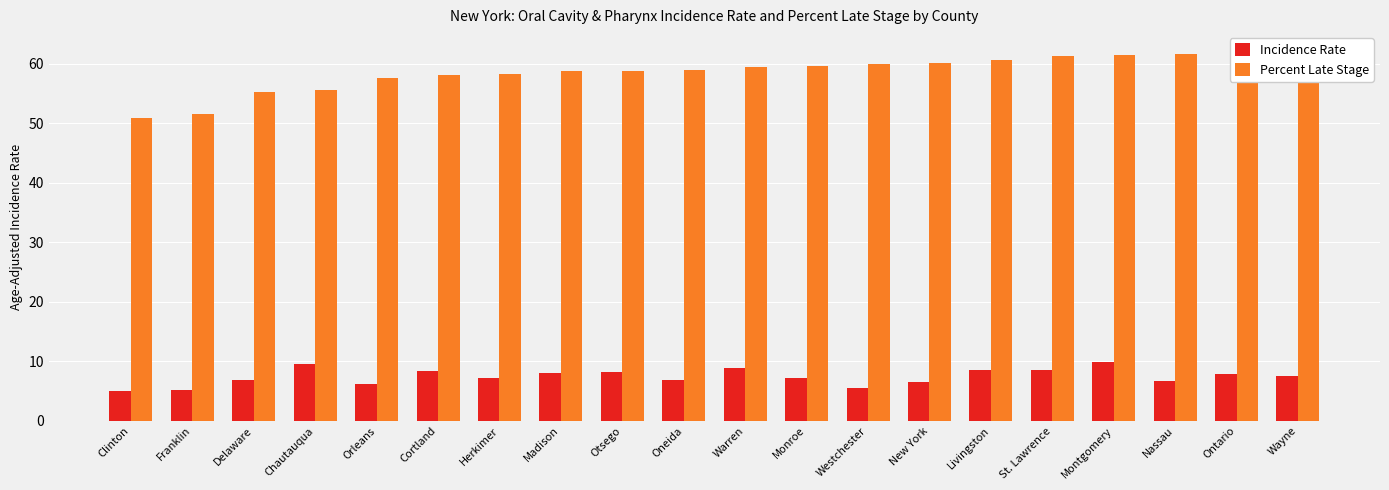

Reading left to right, transcribe all the data shown in this chart.

Incidence Rate: 5.0	5.1	6.8	9.5	6.1	8.4	7.2	8.0	8.2	6.8	8.8	7.2	5.5	6.5	8.6	8.6	9.8	6.7	7.9	7.5
Percent Late Stage: 50.9	51.6	55.3	55.6	57.6	58.1	58.3	58.7	58.7	58.9	59.5	59.6	59.9	60.1	60.7	61.3	61.5	61.6	62.2	62.2